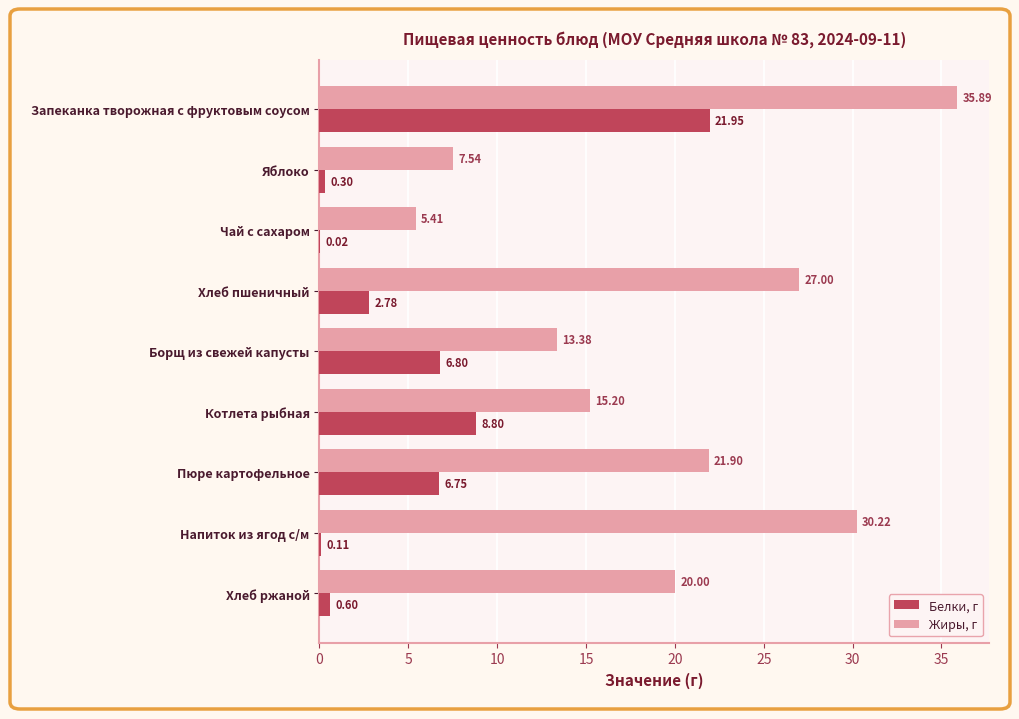

Is the value of Жиры, г at Напиток из ягод с/м greater than the value of Белки, г at Хлеб пшеничный?

Yes